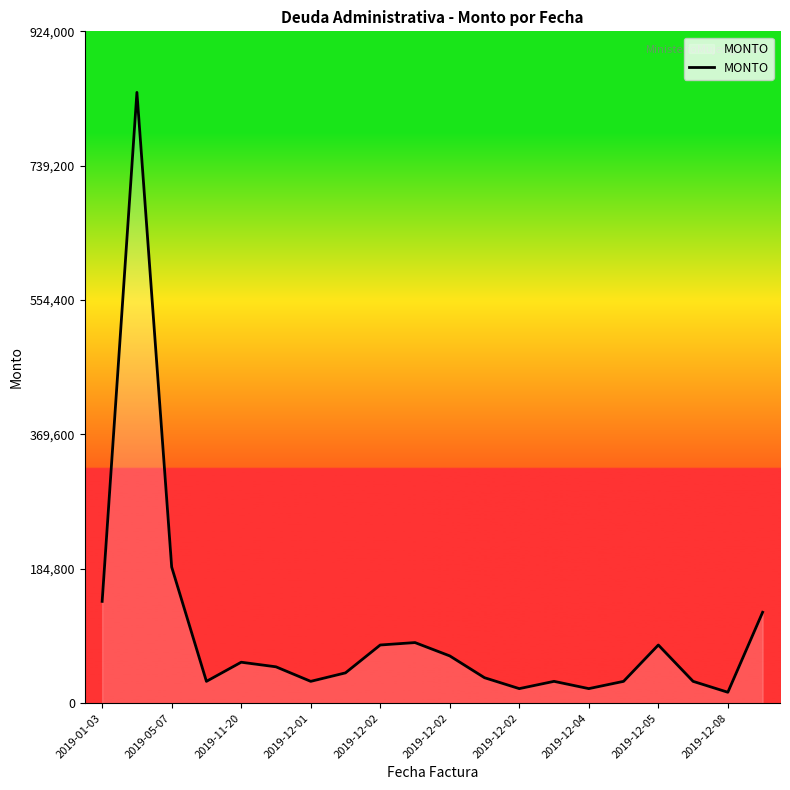

What is the difference between the maximum and minimum values?

825000.0